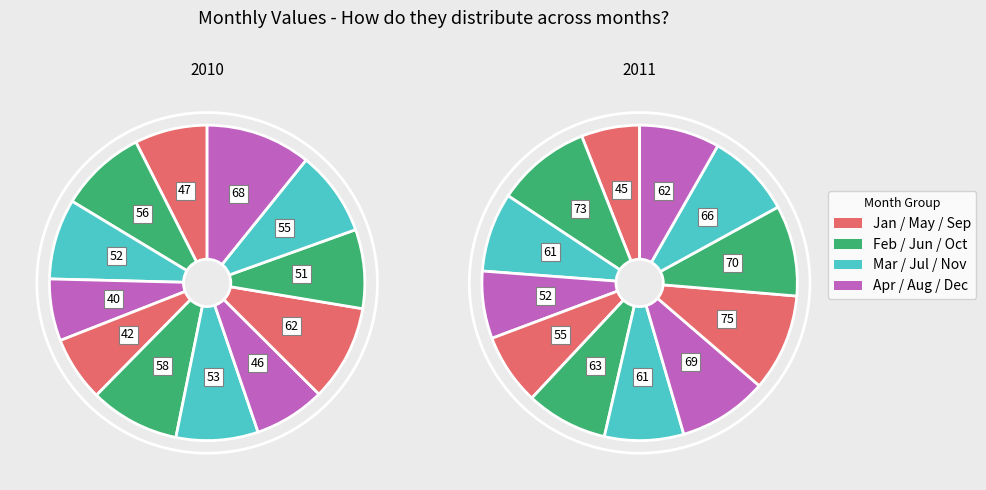

Is May the majority of the pie?

No